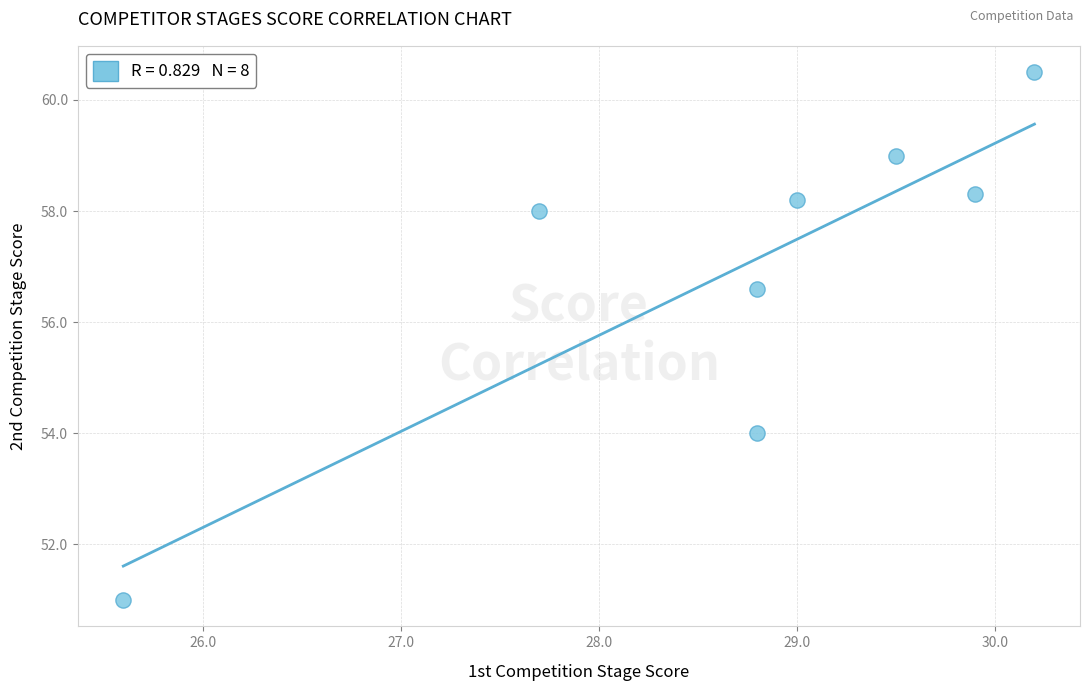

What Y value in the scatter plot is closest to 55?

54.0